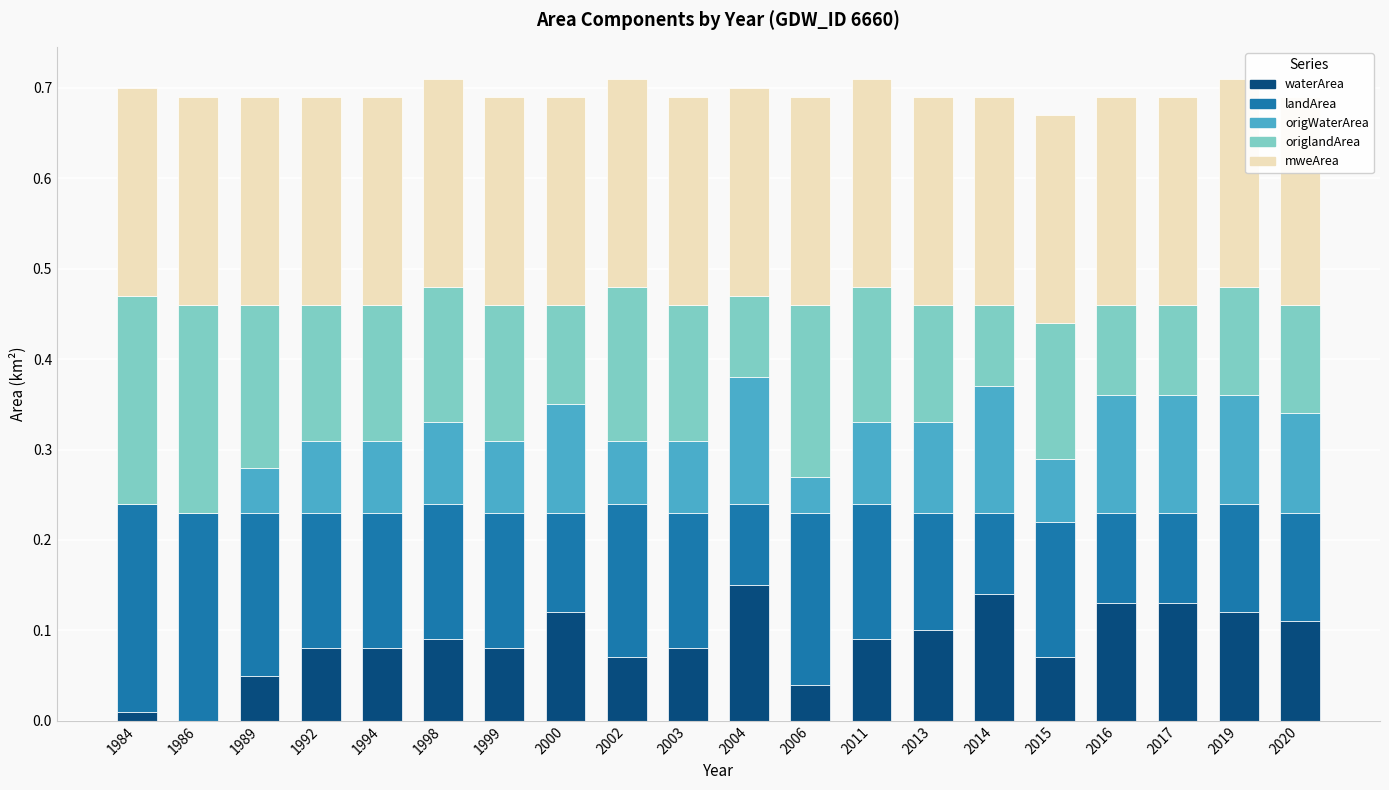

True or false: waterArea has a value of 0.0 at 1984.

False